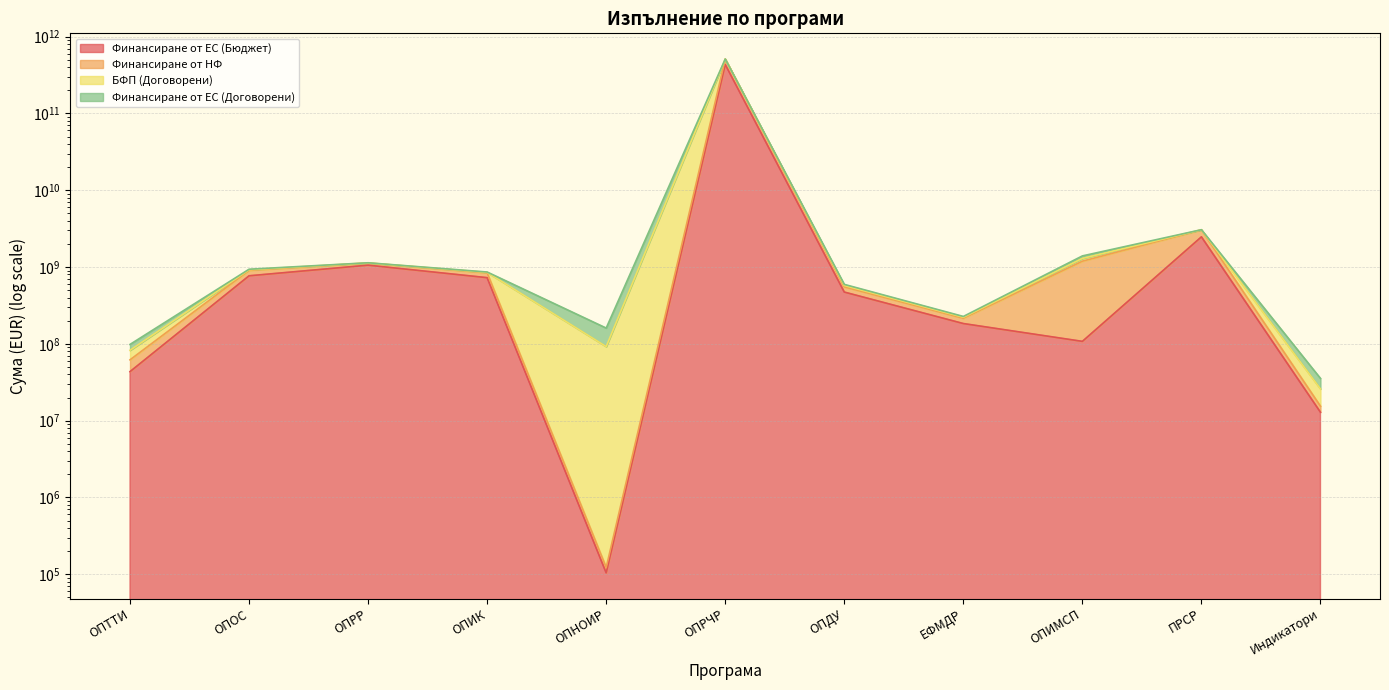

Which series has the largest range (max minus min)?

Финансиране от НФ